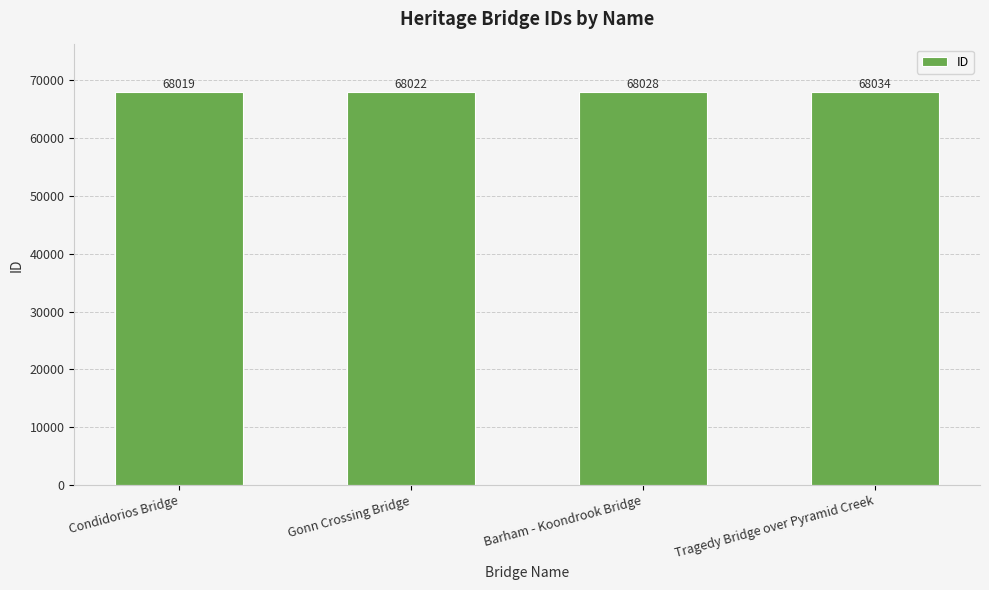

At which category does the chart reach its peak across all series?

Tragedy Bridge over Pyramid Creek